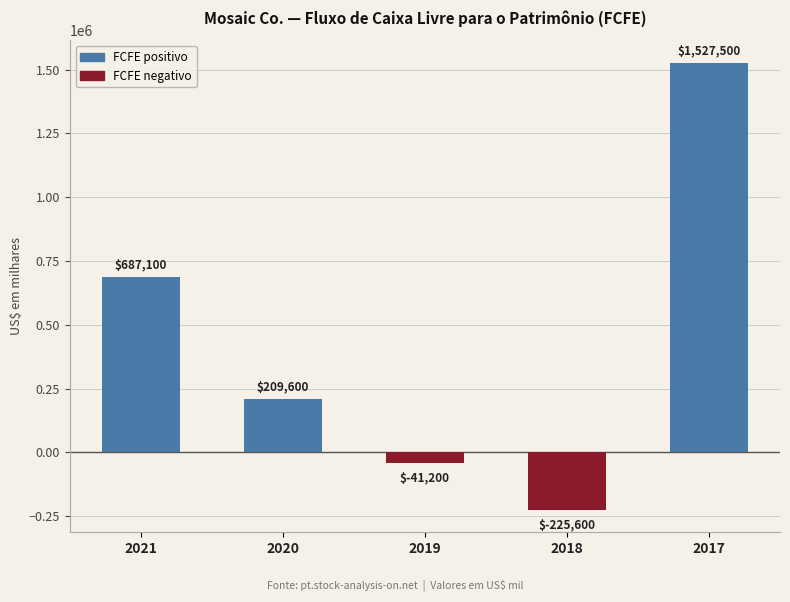

What is the average value?

431480